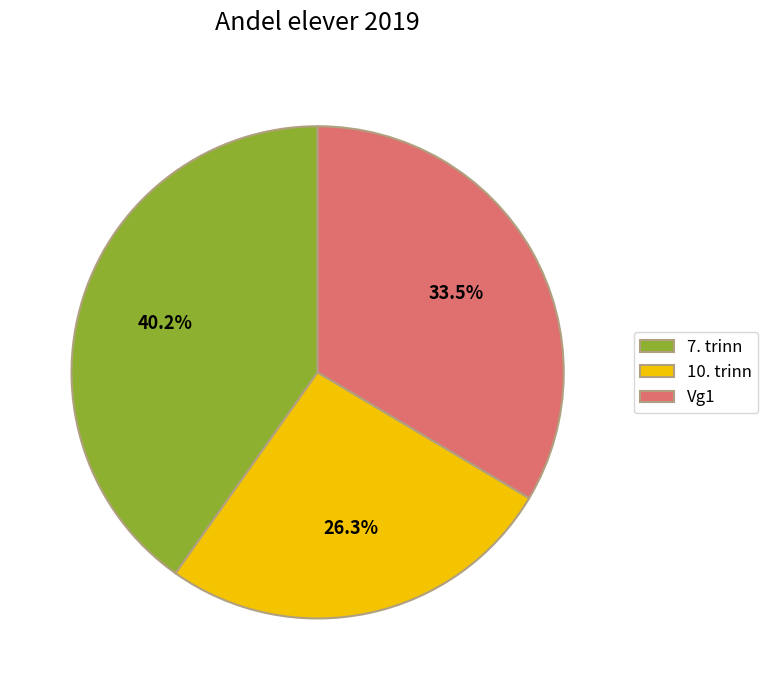

Rank the categories by value from lowest to highest.

10. trinn, Vg1, 7. trinn